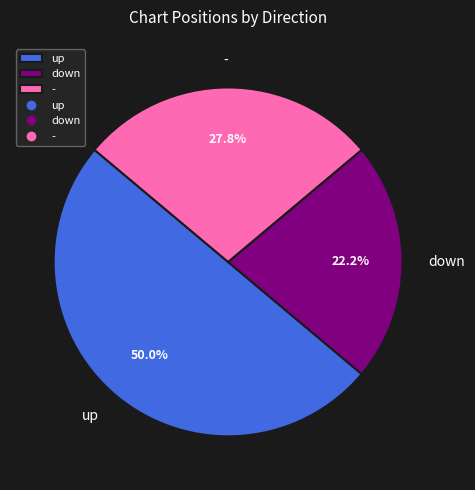

Which slice is the largest?

up